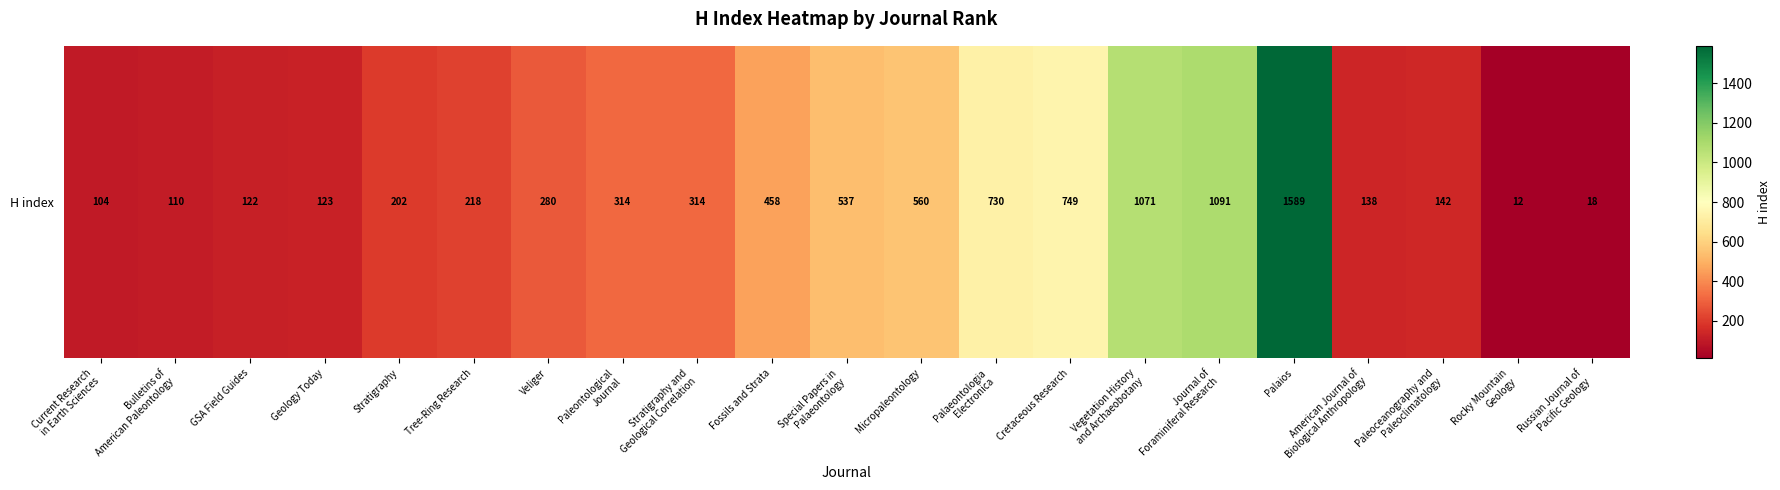

Rank the categories by value from highest to lowest.

Palaios, Journal of
Foraminiferal Research, Vegetation History
and Archaeobotany, Cretaceous Research, Palaeontologia
Electronica, Micropaleontology, Special Papers in
Palaeontology, Fossils and Strata, Paleontological
Journal, Stratigraphy and
Geological Correlation, Veliger, Tree-Ring Research, Stratigraphy, Paleoceanography and
Paleoclimatology, American Journal of
Biological Anthropology, Geology Today, GSA Field Guides, Bulletins of
American Paleontology, Current Research
in Earth Sciences, Russian Journal of
Pacific Geology, Rocky Mountain
Geology